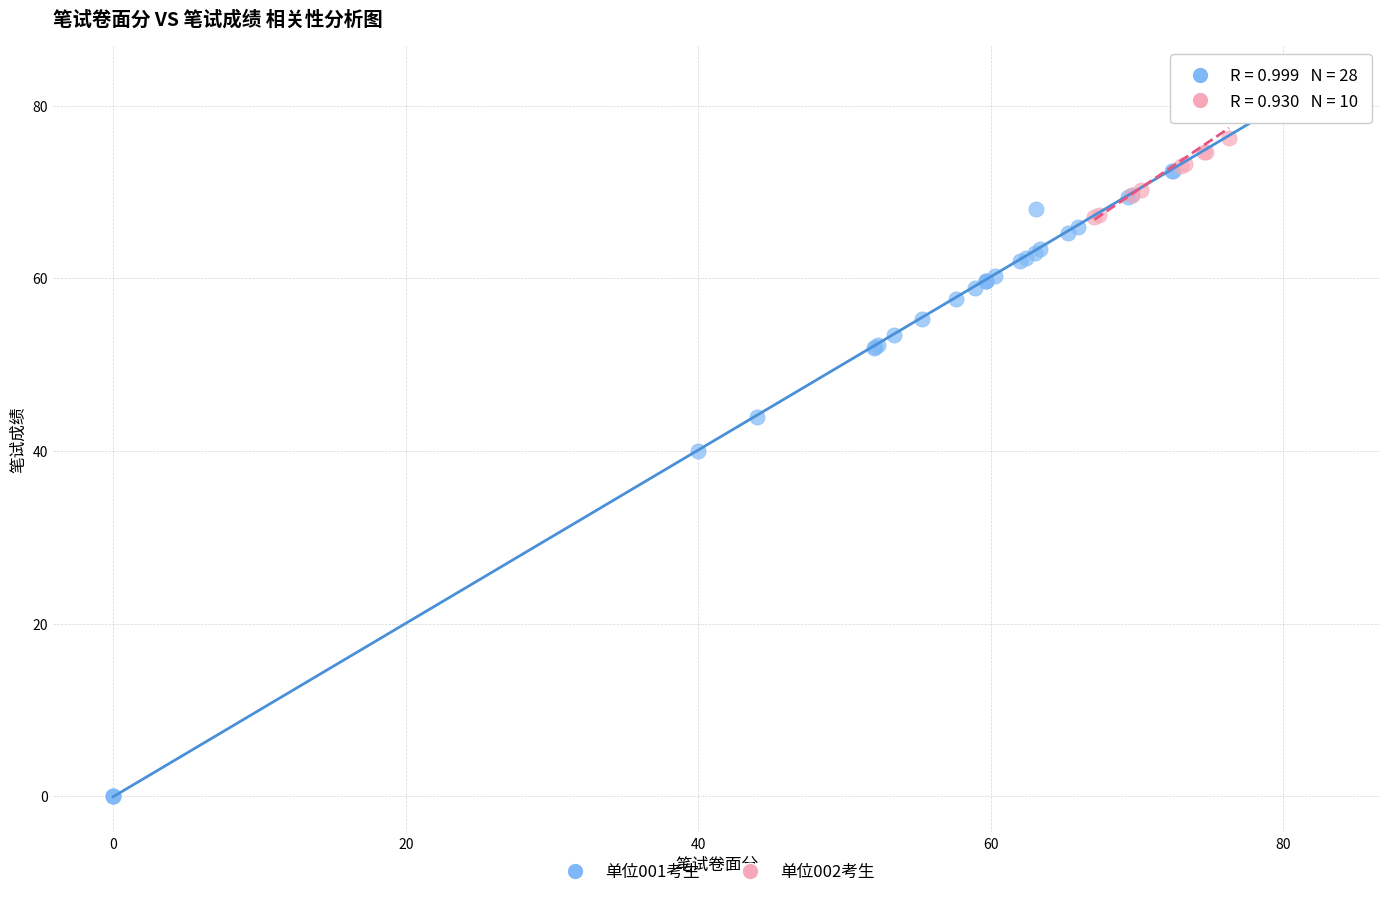

Which series has the largest Y range (max minus min)?

单位001考生